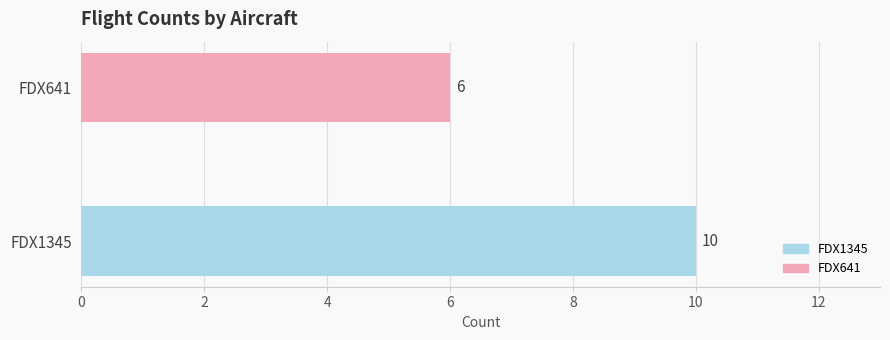

Read the value at FDX1345.

10